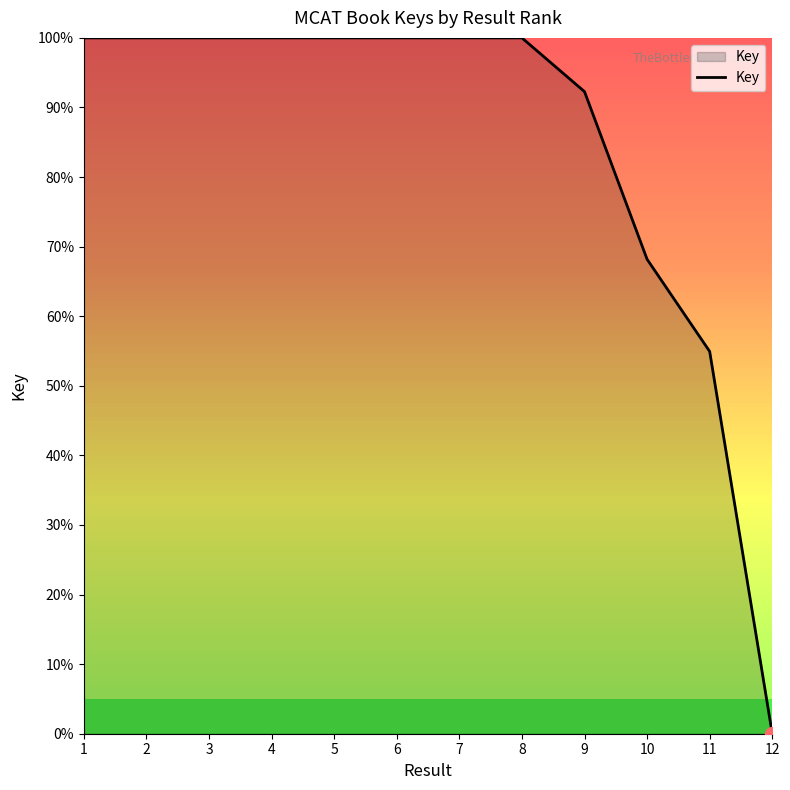

The chart shows a value of 100.0 at 6. True or false?

True